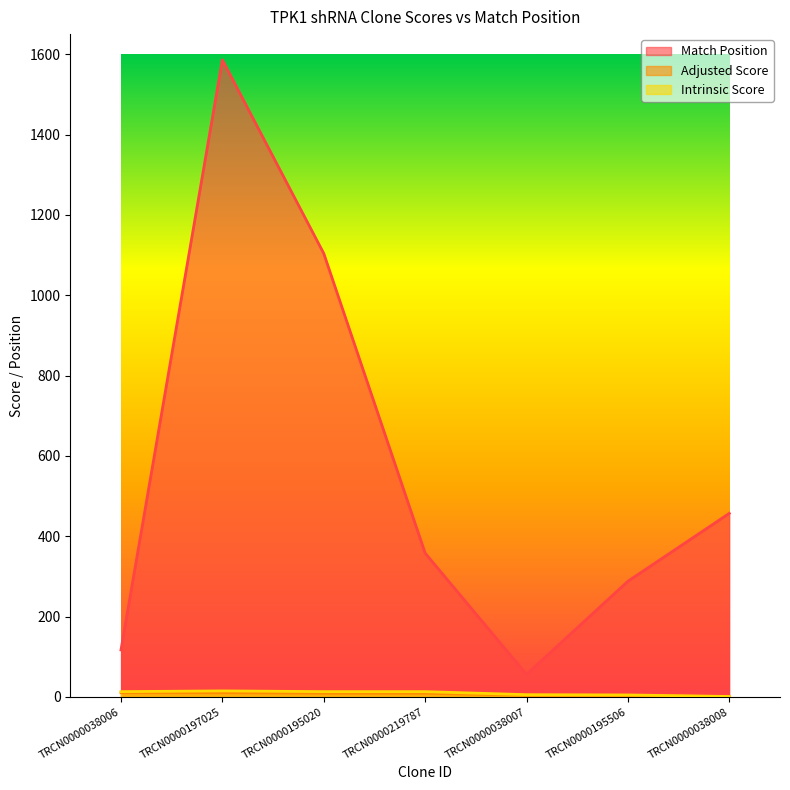

What is the sum of all Intrinsic Score values?

66.3